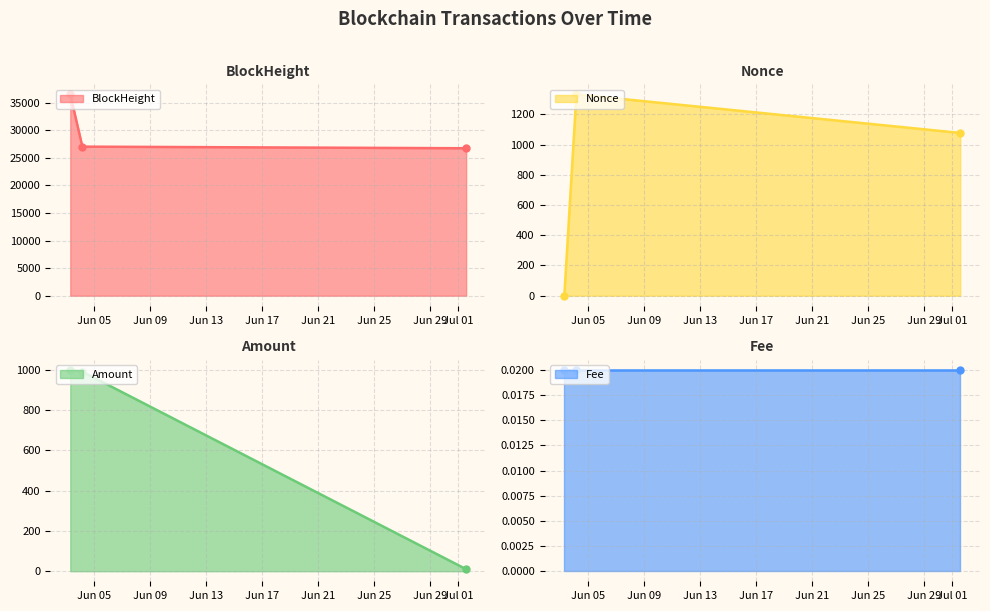

What is the minimum value for BlockHeight?

26728